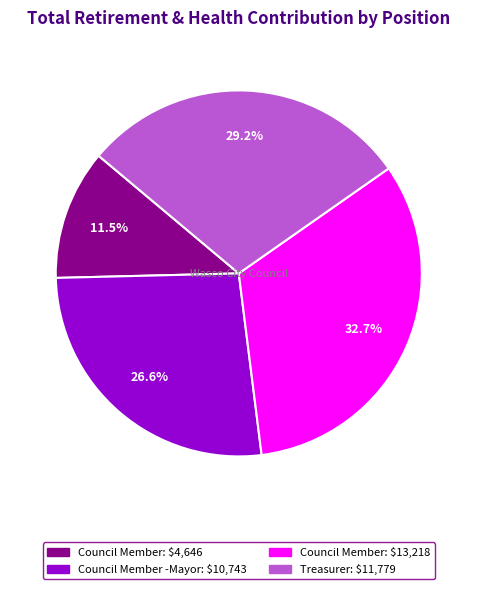

Does any single category account for the majority?

No